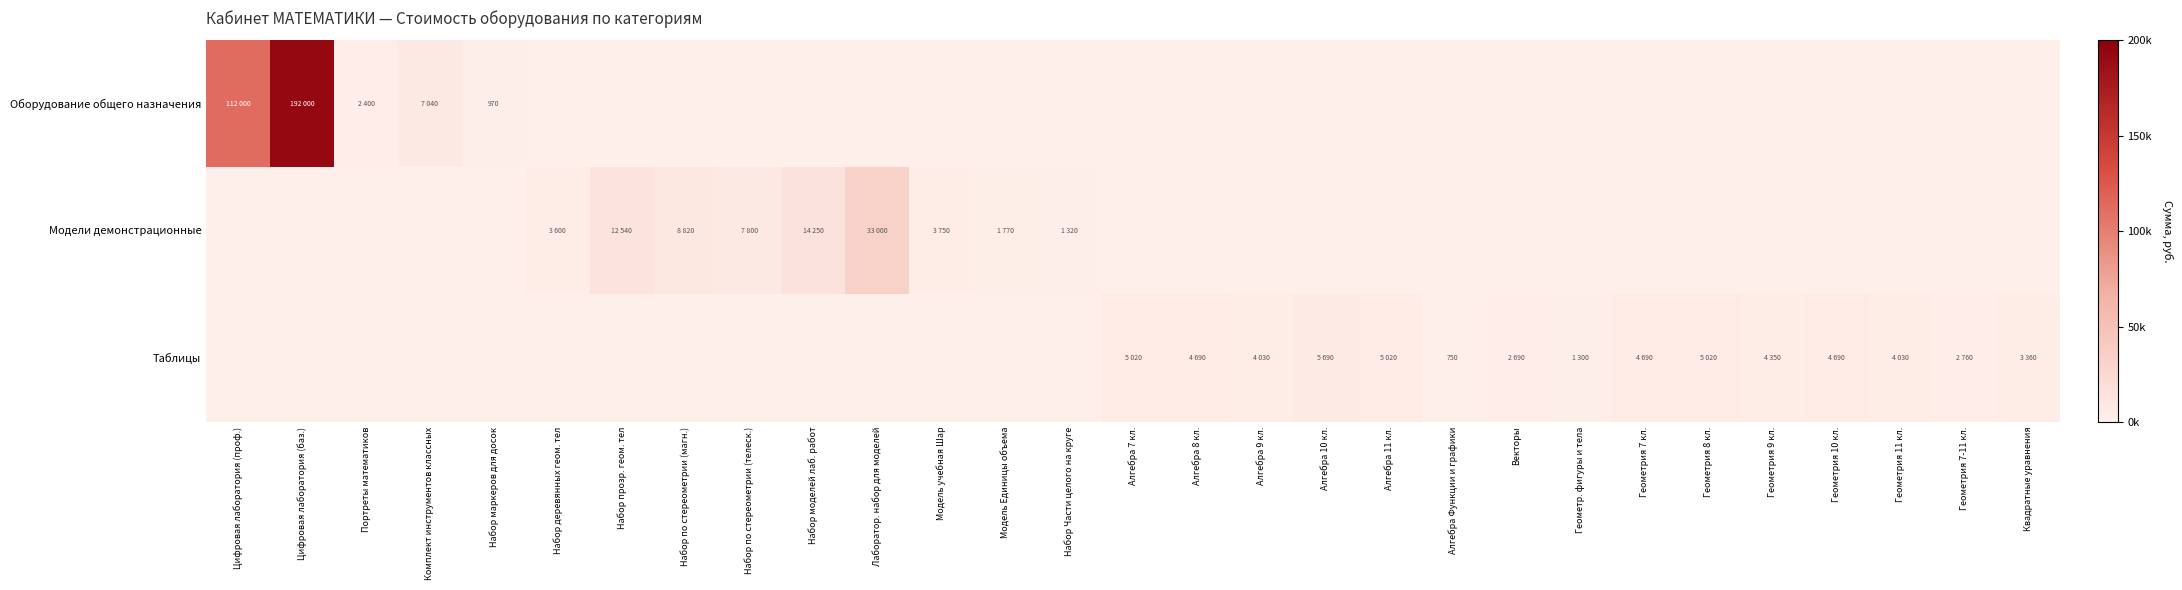

At how many categories does at least one series exceed 145128?

1